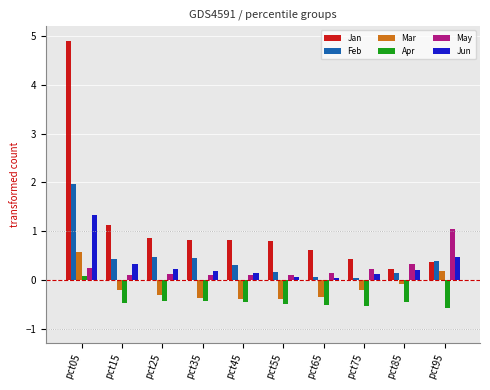

What is the difference between the maximum and minimum values in the Jan series?

4.7